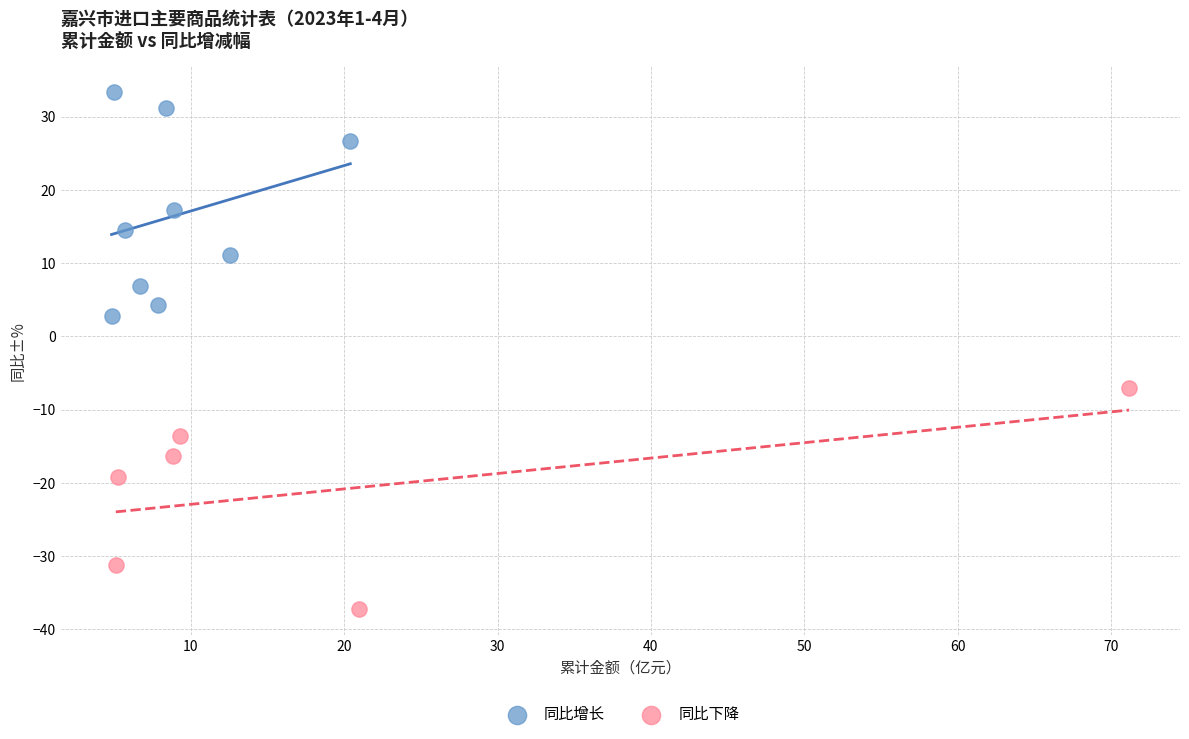

Which series reaches the minimum Y coordinate?

同比下降